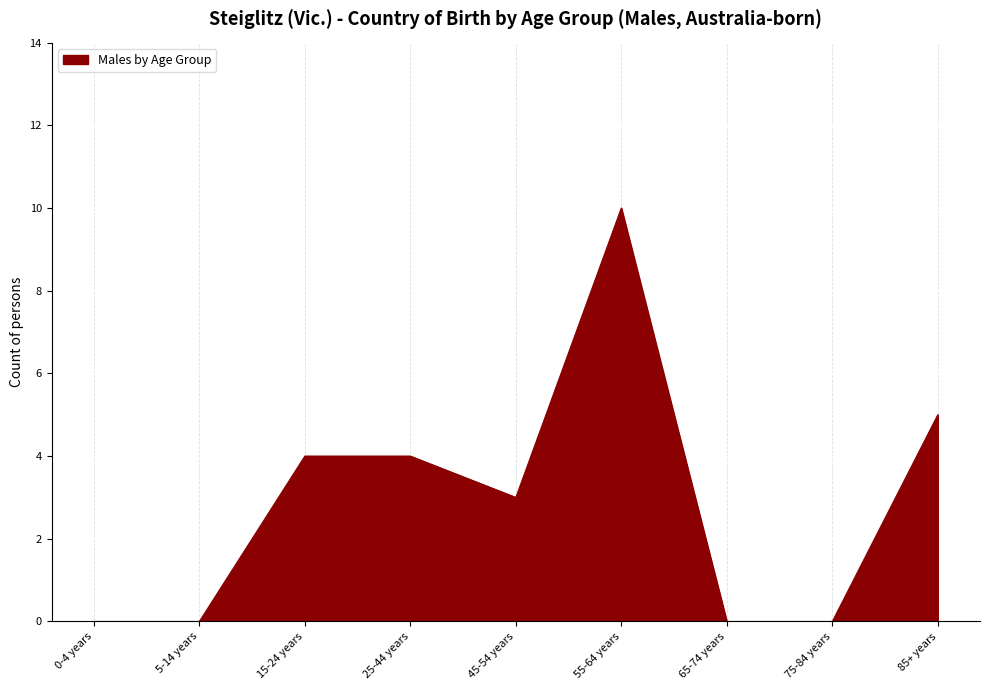

Which category has the highest value across all series?

55-64 years